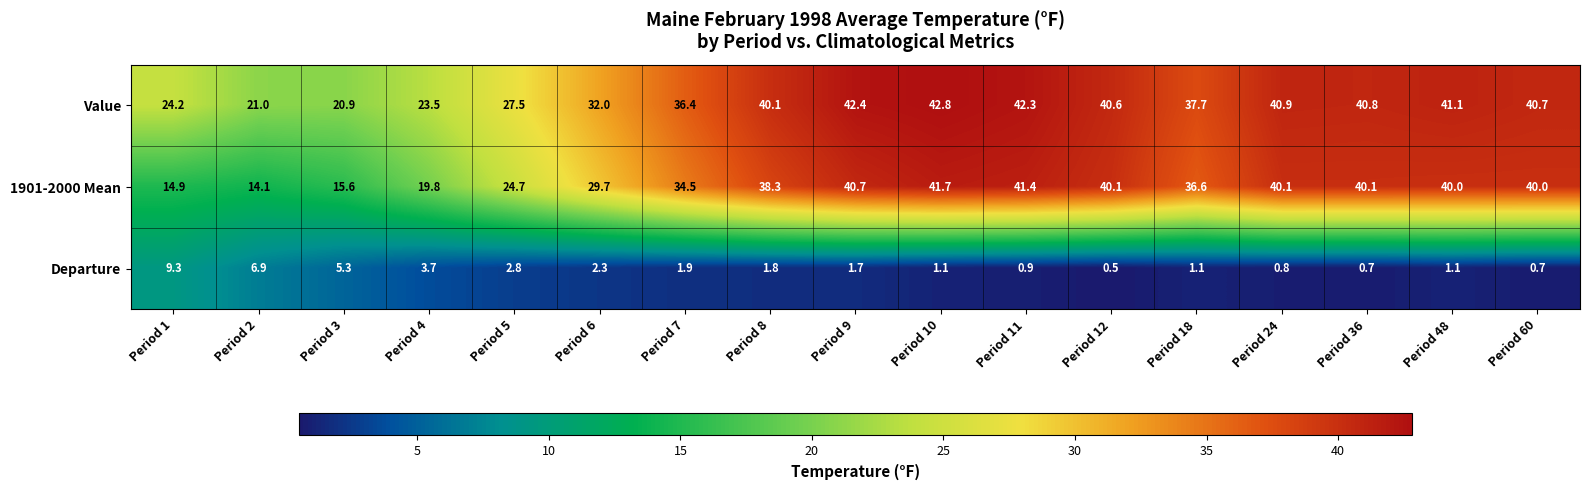

At which category does the chart reach its minimum across all series?

Period 12